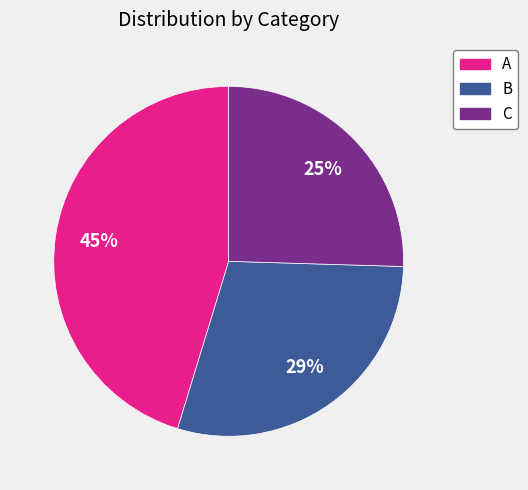

The A slice represents 37% of the pie. True or false?

False